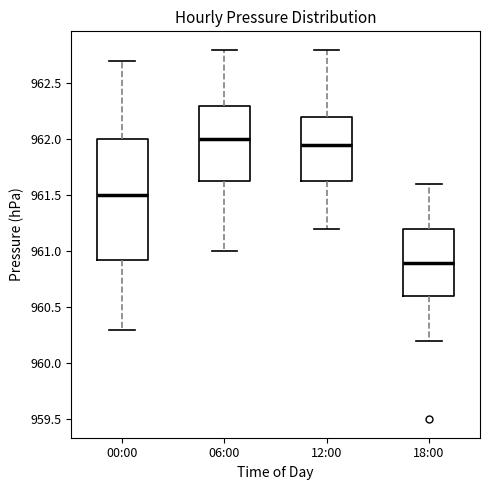

Where is the lower edge of the box for 00:00 on the y-axis? The values are not printed on the chart, so give them approximately, as read against the axis.

960.95